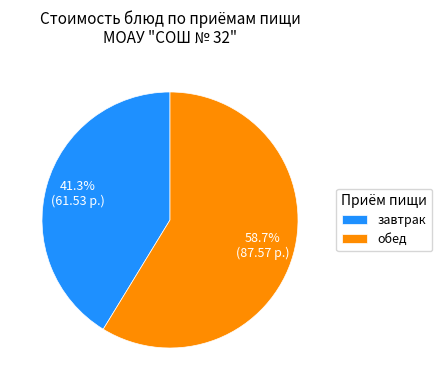

What is the ratio of the value at обед to the value at завтрак?

1.4